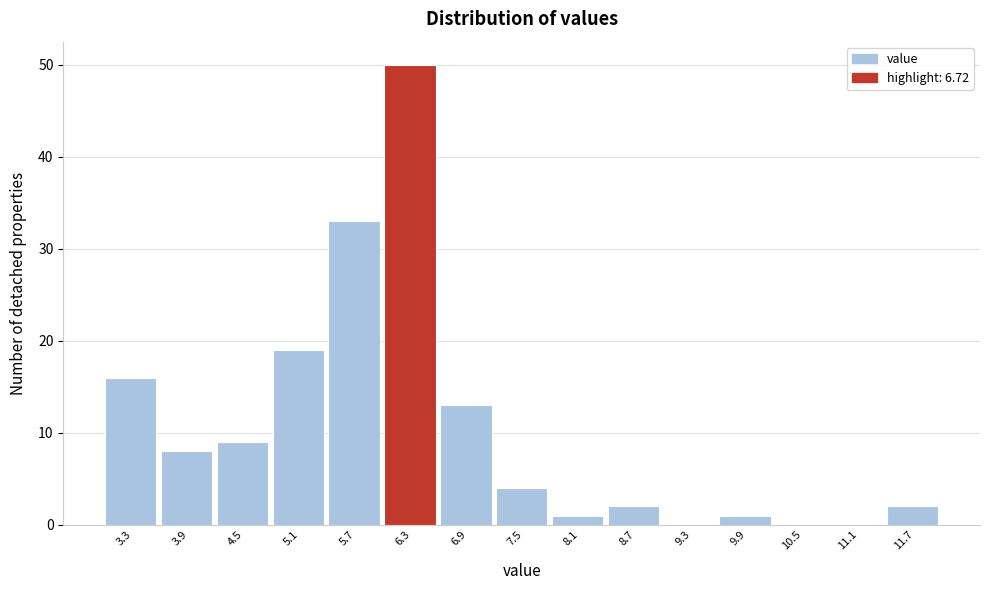

Reading left to right, list all the values displayed in this chart.

3.3=16	3.9=8	4.5=9	5.1=19	5.7=33	6.3=50	6.9=13	7.5=4	8.1=1	8.7=2	9.3=0	9.9=1	10.5=0	11.1=0	11.7=2